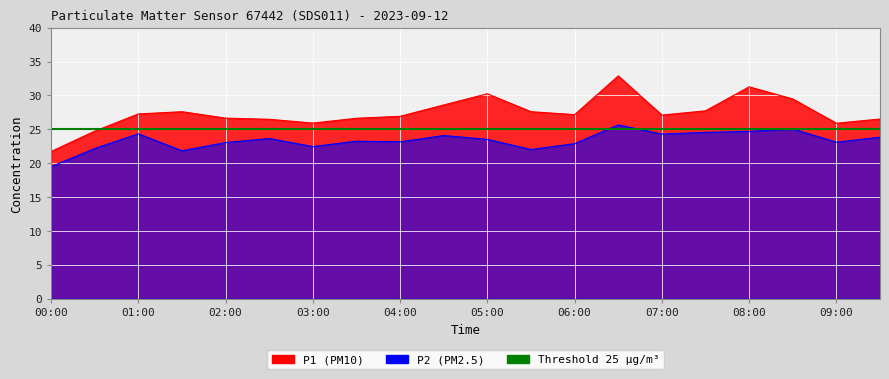

What is the total value across all series at 02:30?

50.1